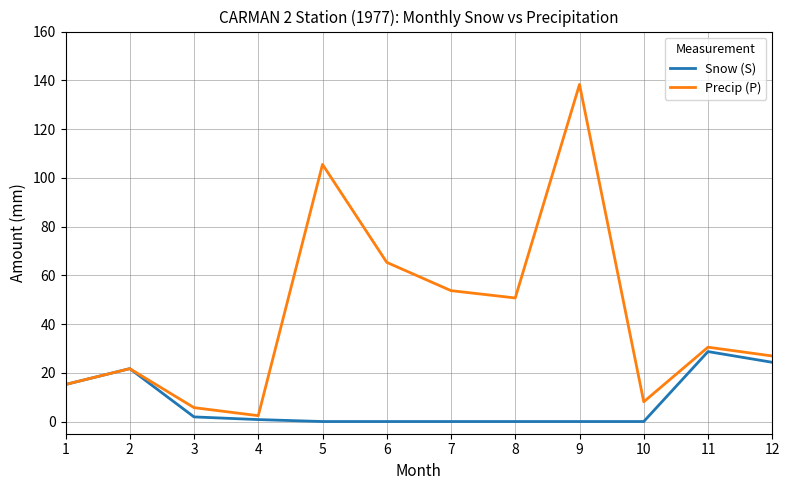

True or false: Precip (P) has more than 0 interior local peaks.

True